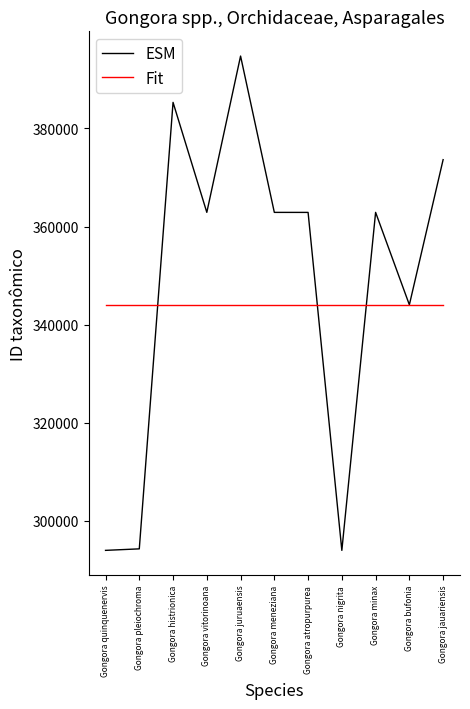

What are all the series names shown in the legend?

ESM, Fit